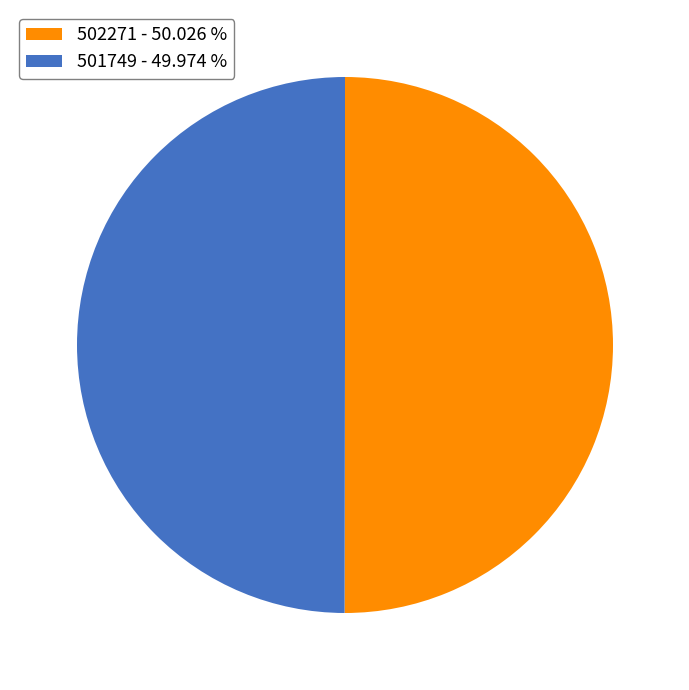

Approximately how many times larger is the value at 502271 - 50.026 % compared to 501749 - 49.974 %?

1.0